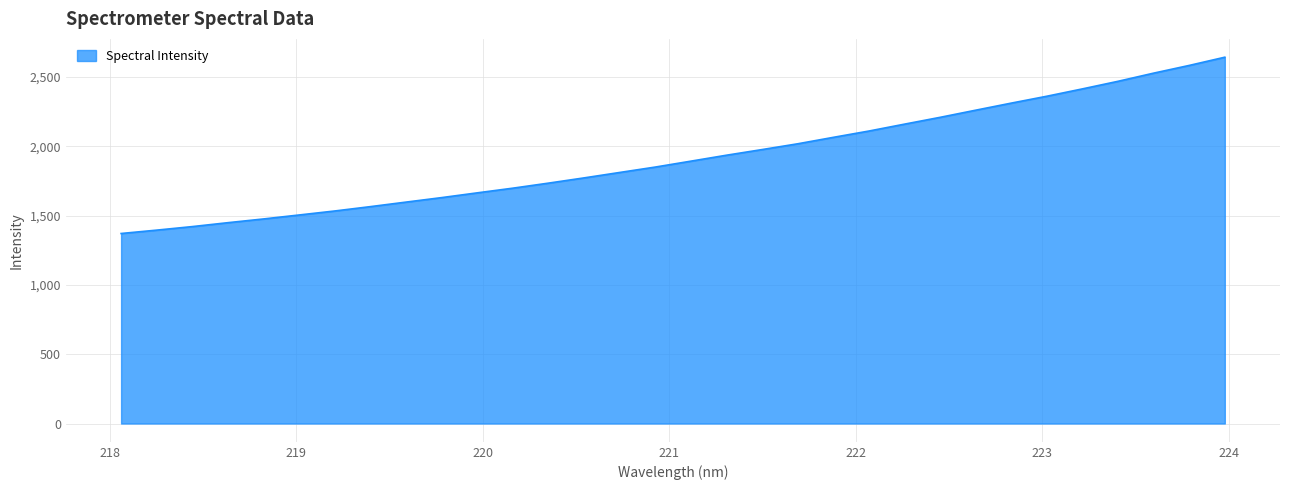

What is the difference between the maximum and minimum values?

1272.2